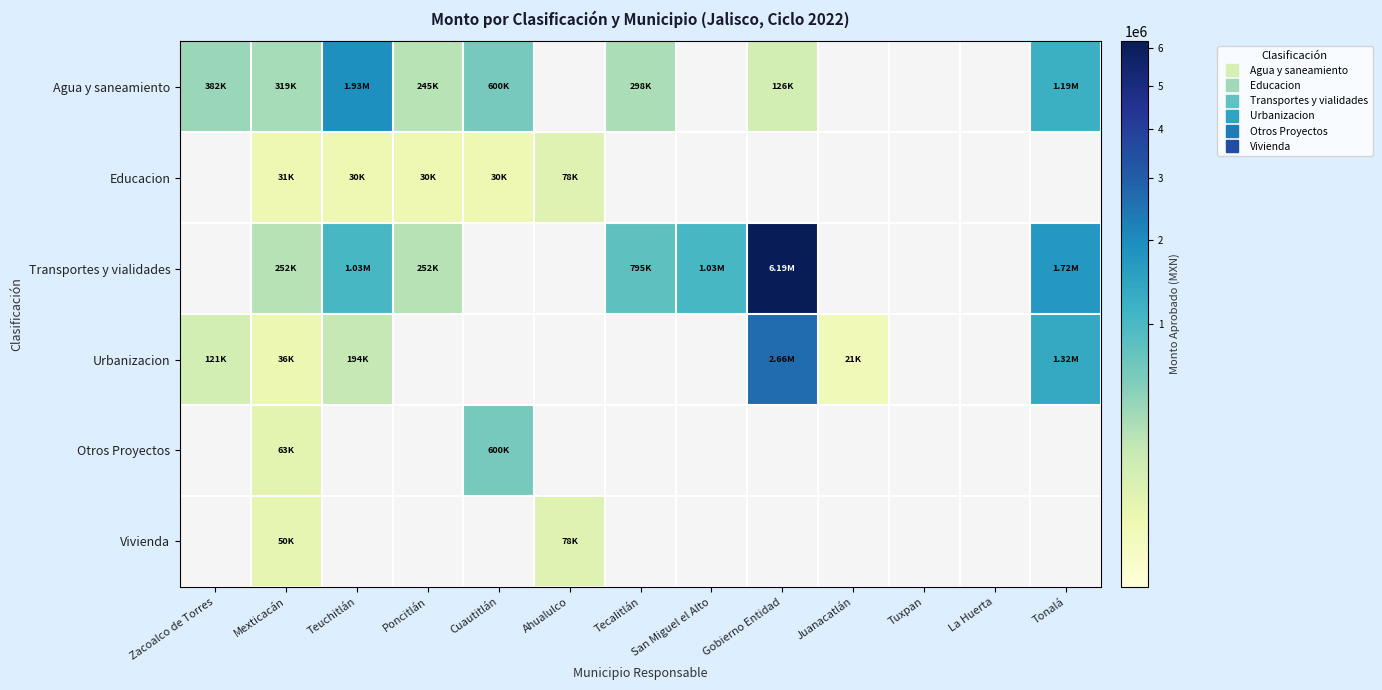

Where is Agua y saneamiento nearest to the value 1027179?

Tonalá